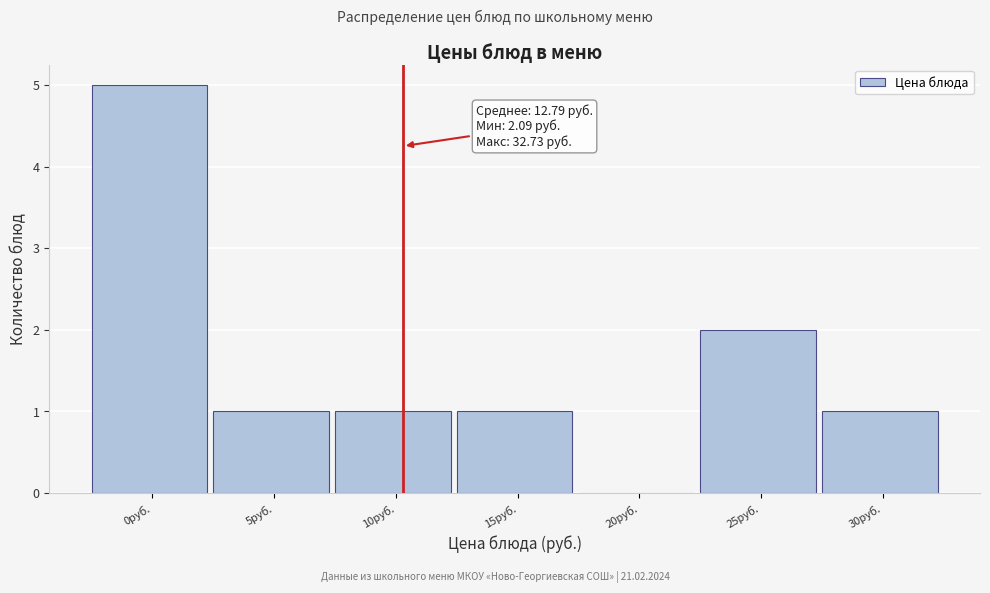

Reading right to left, transcribe all the data shown in this chart.

30руб.=1	25руб.=2	20руб.=0	15руб.=1	10руб.=1	5руб.=1	0руб.=5